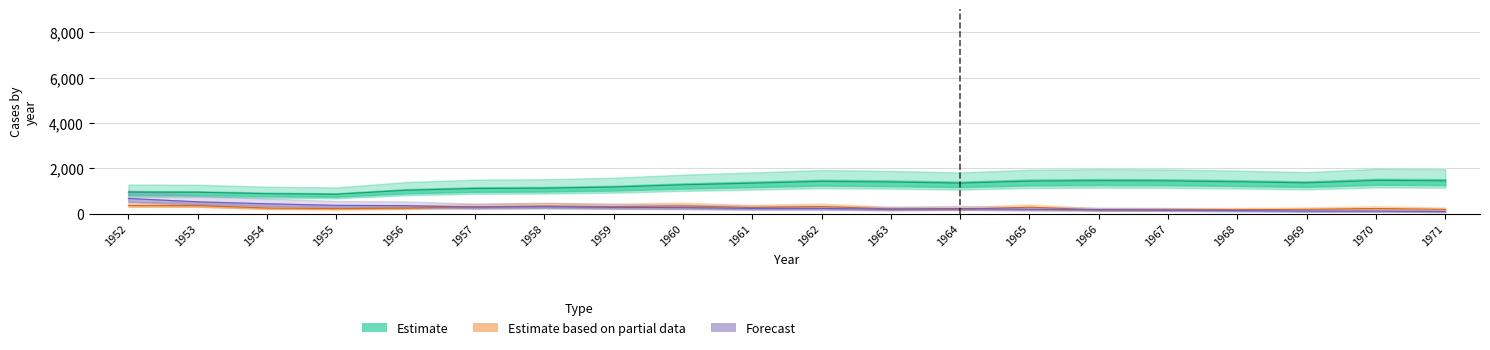

List the labels in order of Series_A value, smallest first.

1955, 1954, 1953, 1952, 1956, 1957, 1958, 1959, 1960, 1961, 1964, 1969, 1963, 1968, 1962, 1965, 1967, 1971, 1966, 1970